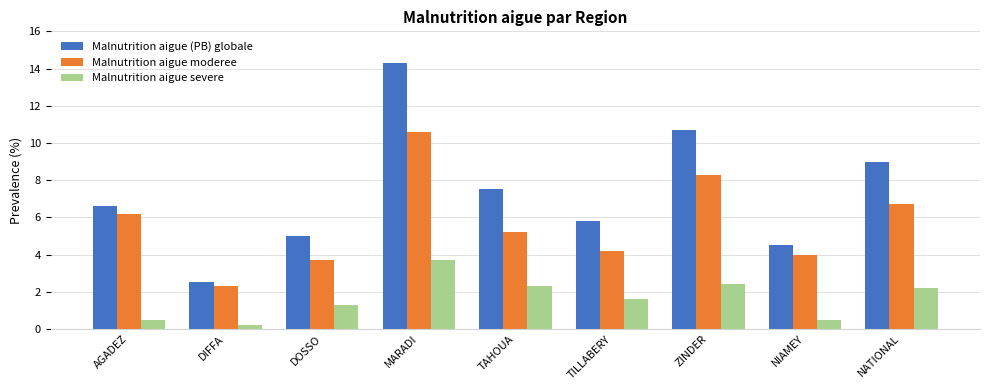

What is the label of the 8th bar from the left?

NIAMEY